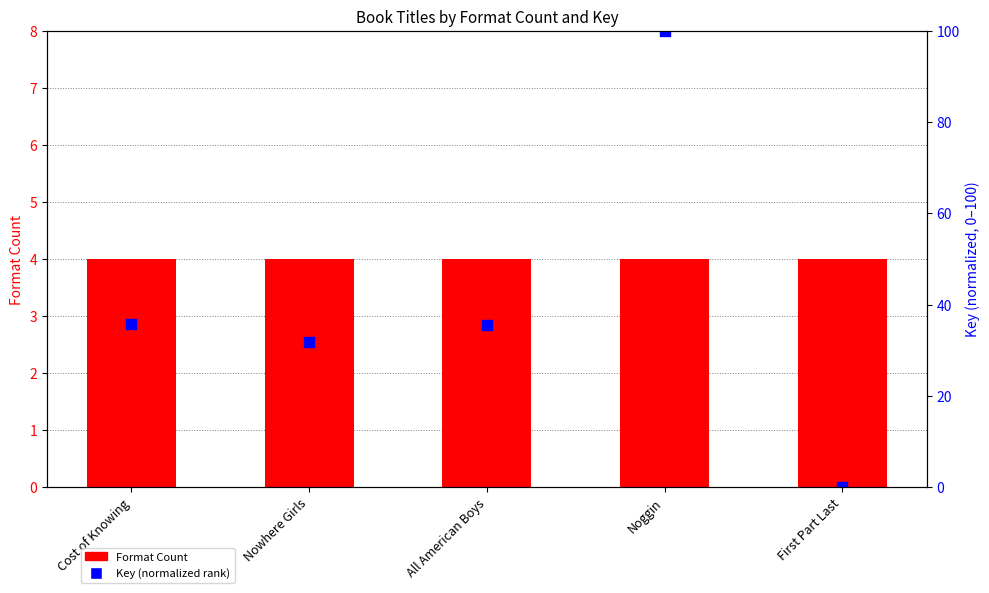

What are all the series names shown in the legend?

Format Count, Key (normalized rank)